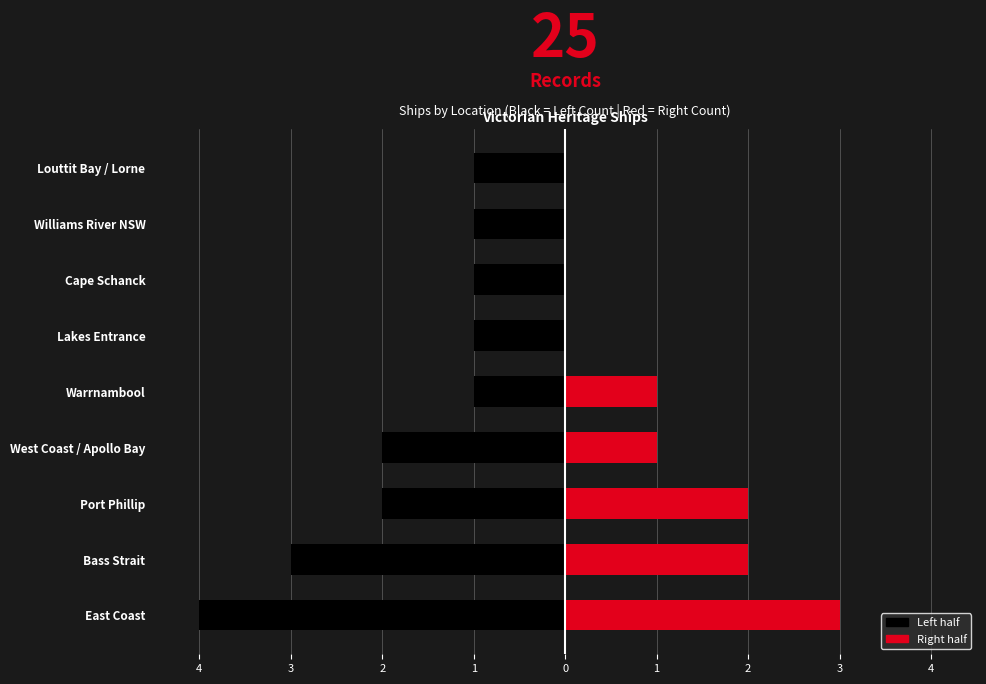

Which series changed the most between Bass Strait and Lakes Entrance?

Left (black)